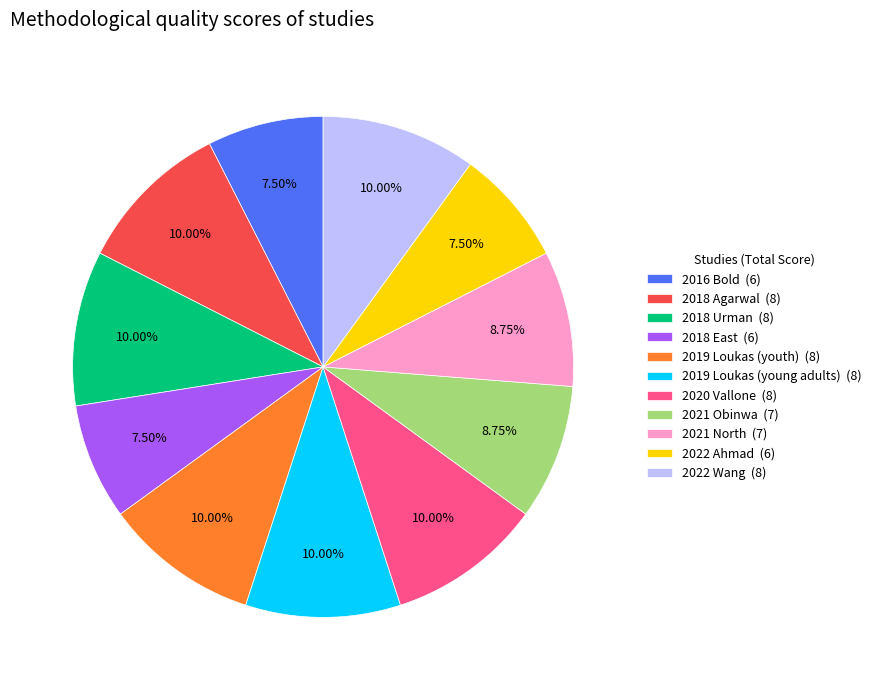

Is it true that 2019 Loukas (young adults) is 19% of the pie?

False